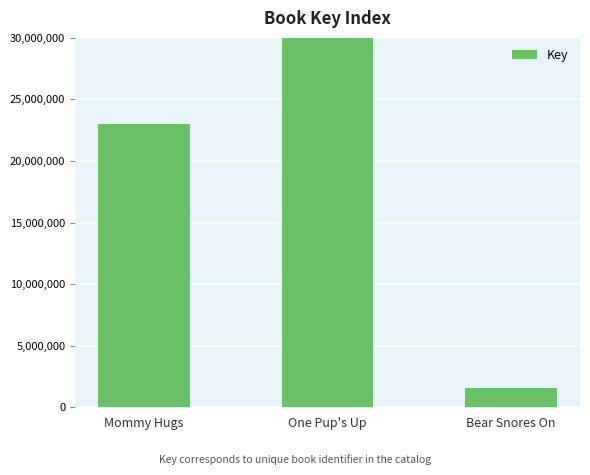

List the labels in order of value, smallest first.

Bear Snores On, Mommy Hugs, One Pup's Up